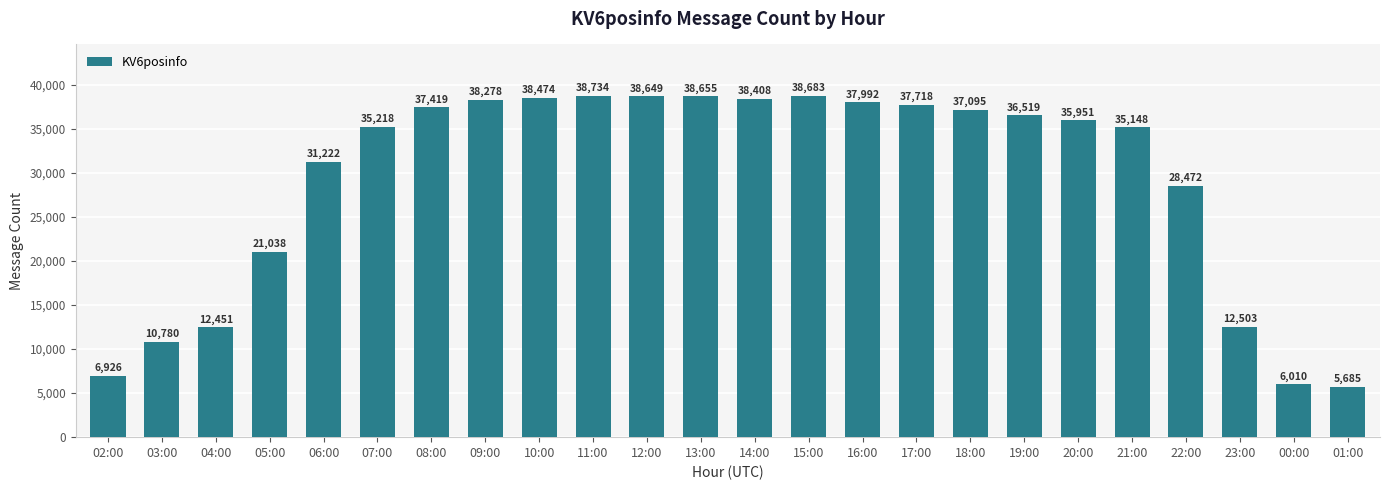

What is the difference between the maximum and second lowest values?

32724